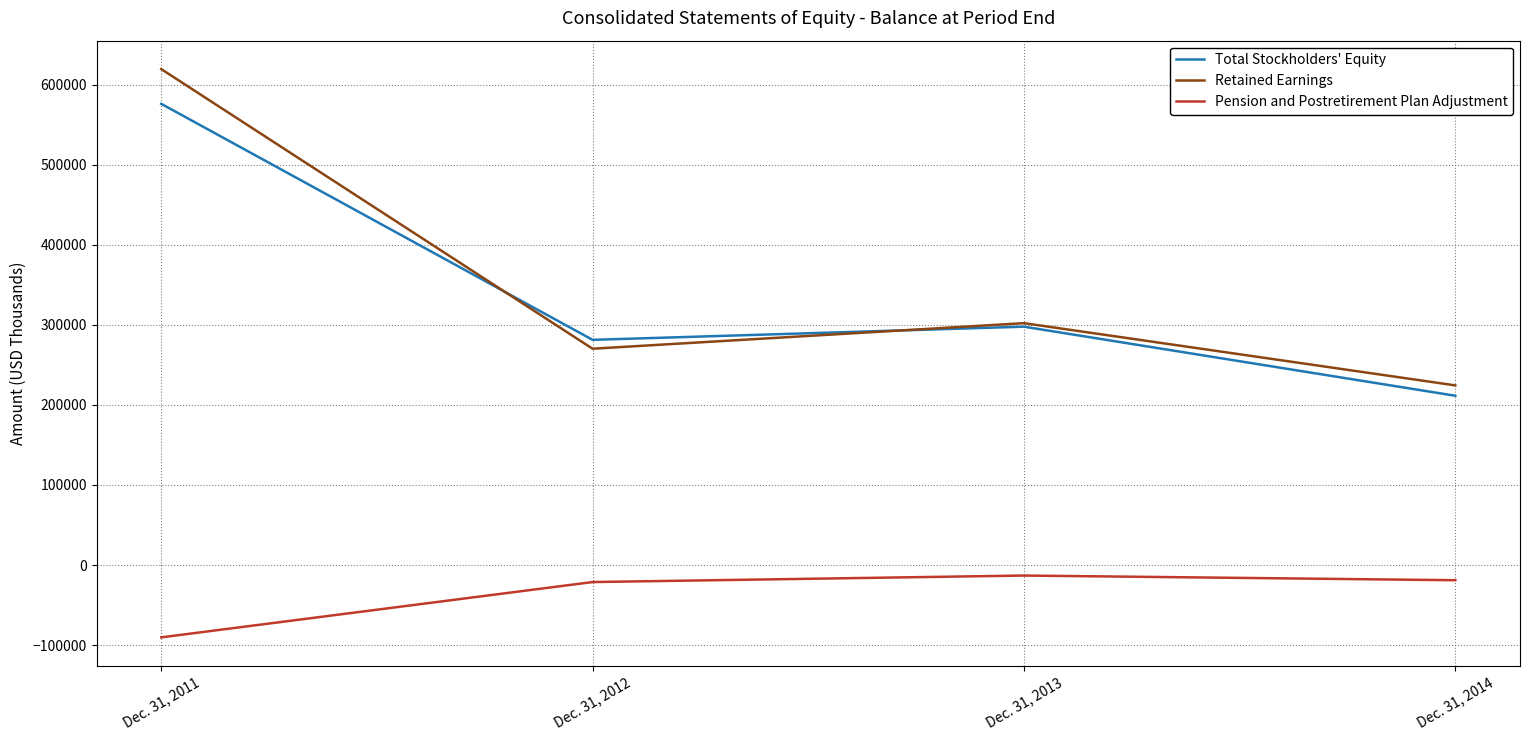

What is the difference between the Total Stockholders' Equity values at Dec. 31, 2013 and Dec. 31, 2014?

86306